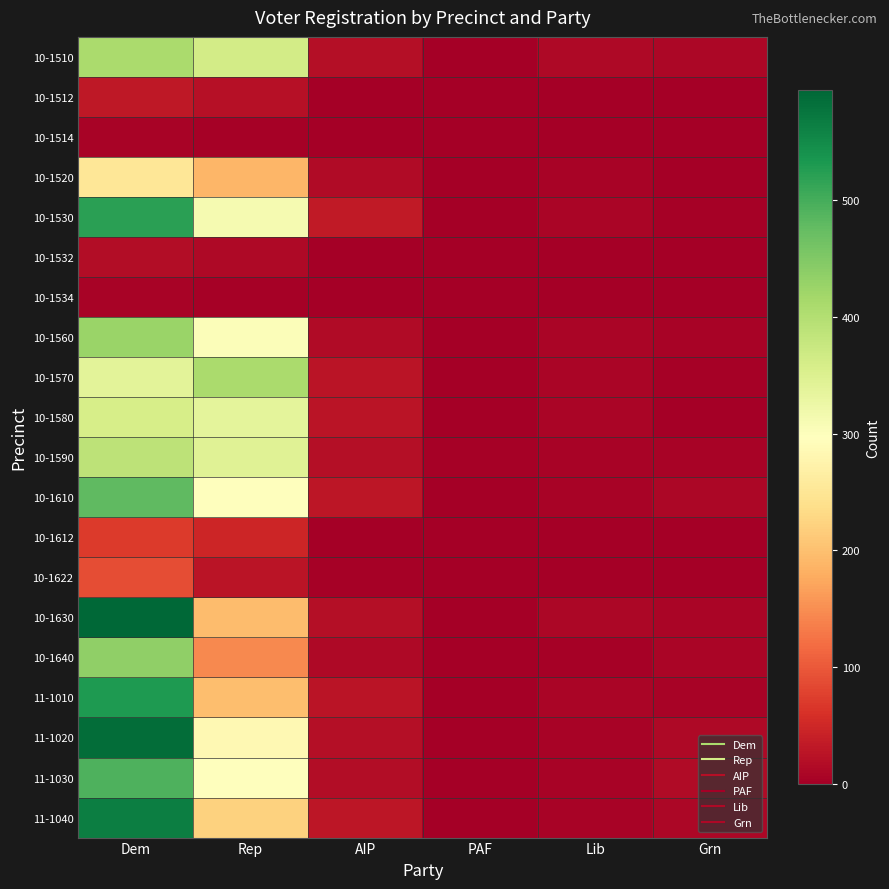

What is the spread (max minus min) of values at Rep?

406